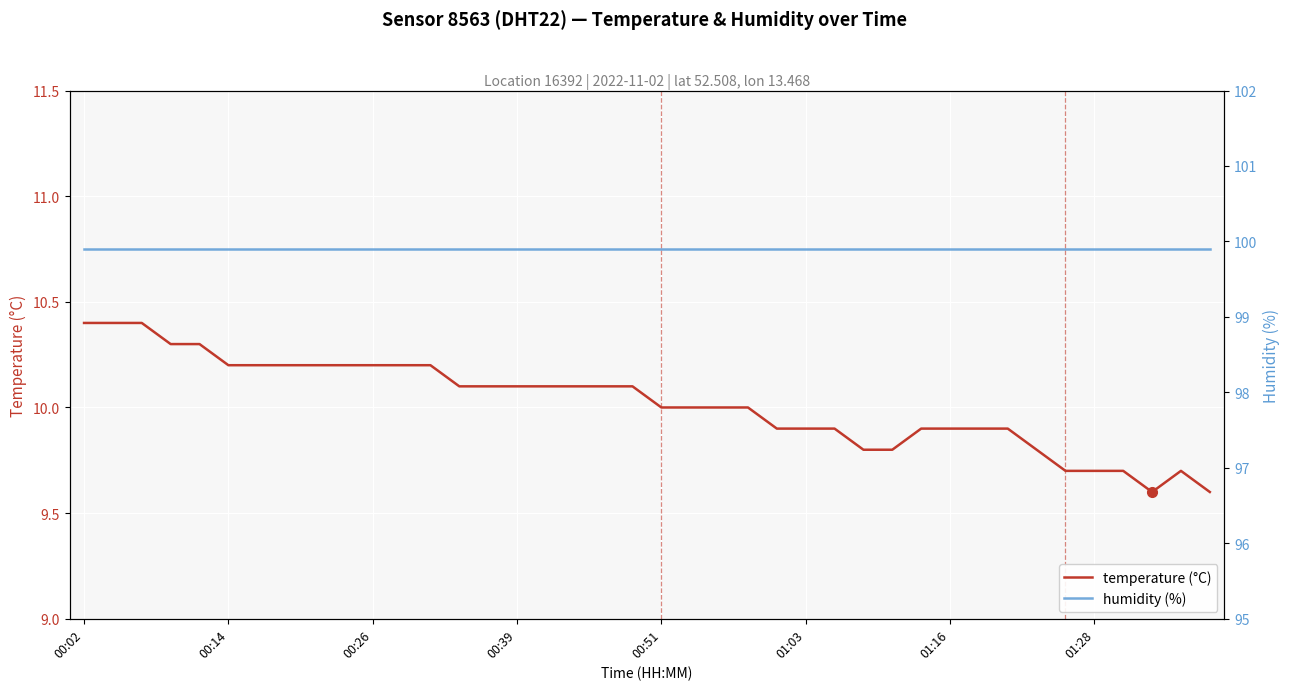

True or false: temperature (°C) has a value of 4.9 at 00:39.

False